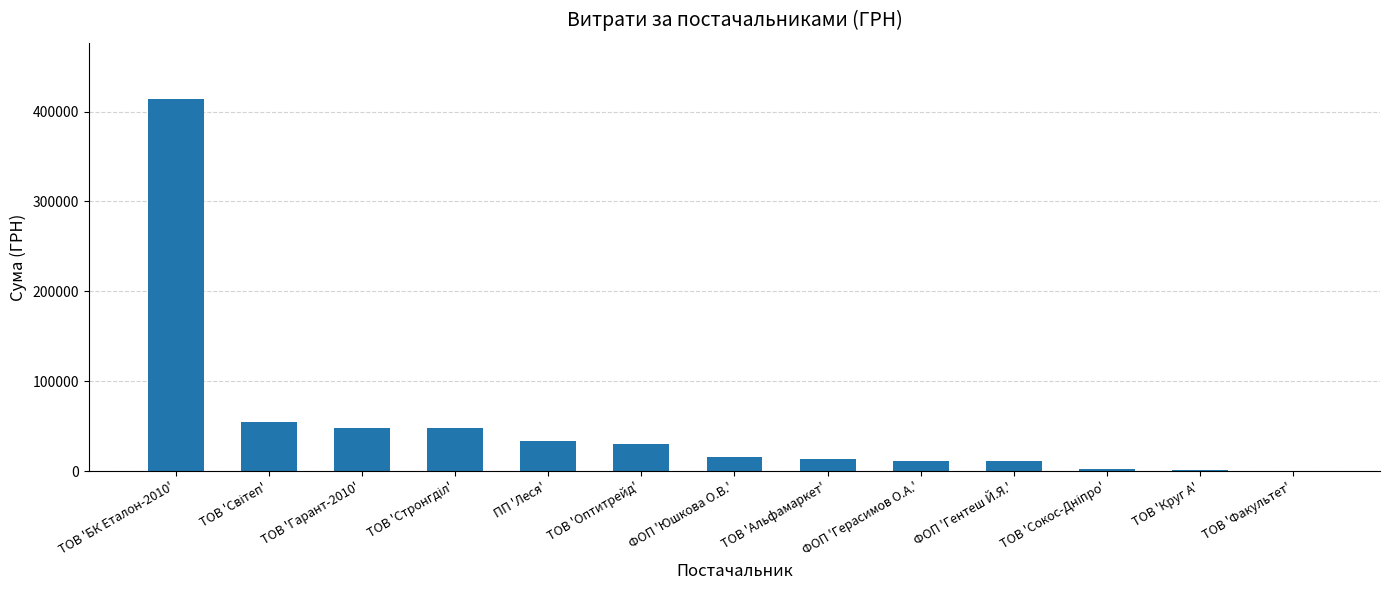

What is the maximum value shown in the chart?

414430.6